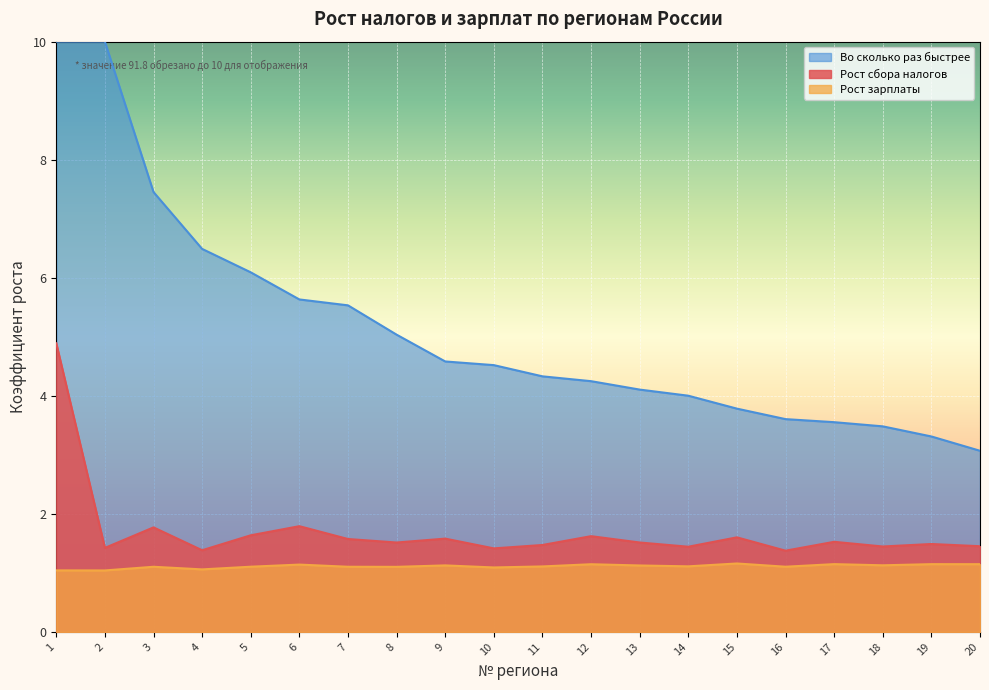

Which has a higher value, 5 or 18?

5